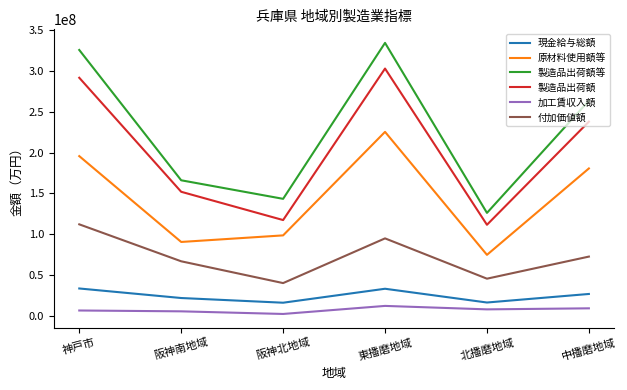

What is the sum of the 製造品出荷額等 values at 中播磨地域 and 阪神北地域?

406820550